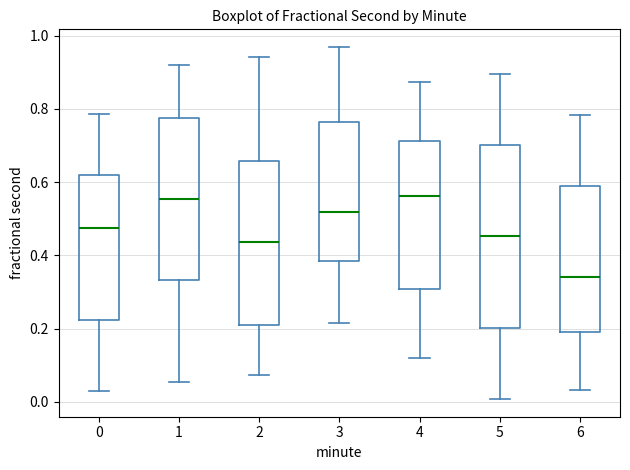

Comparing the boxes themselves (not the whiskers), which one is the tallest?

5